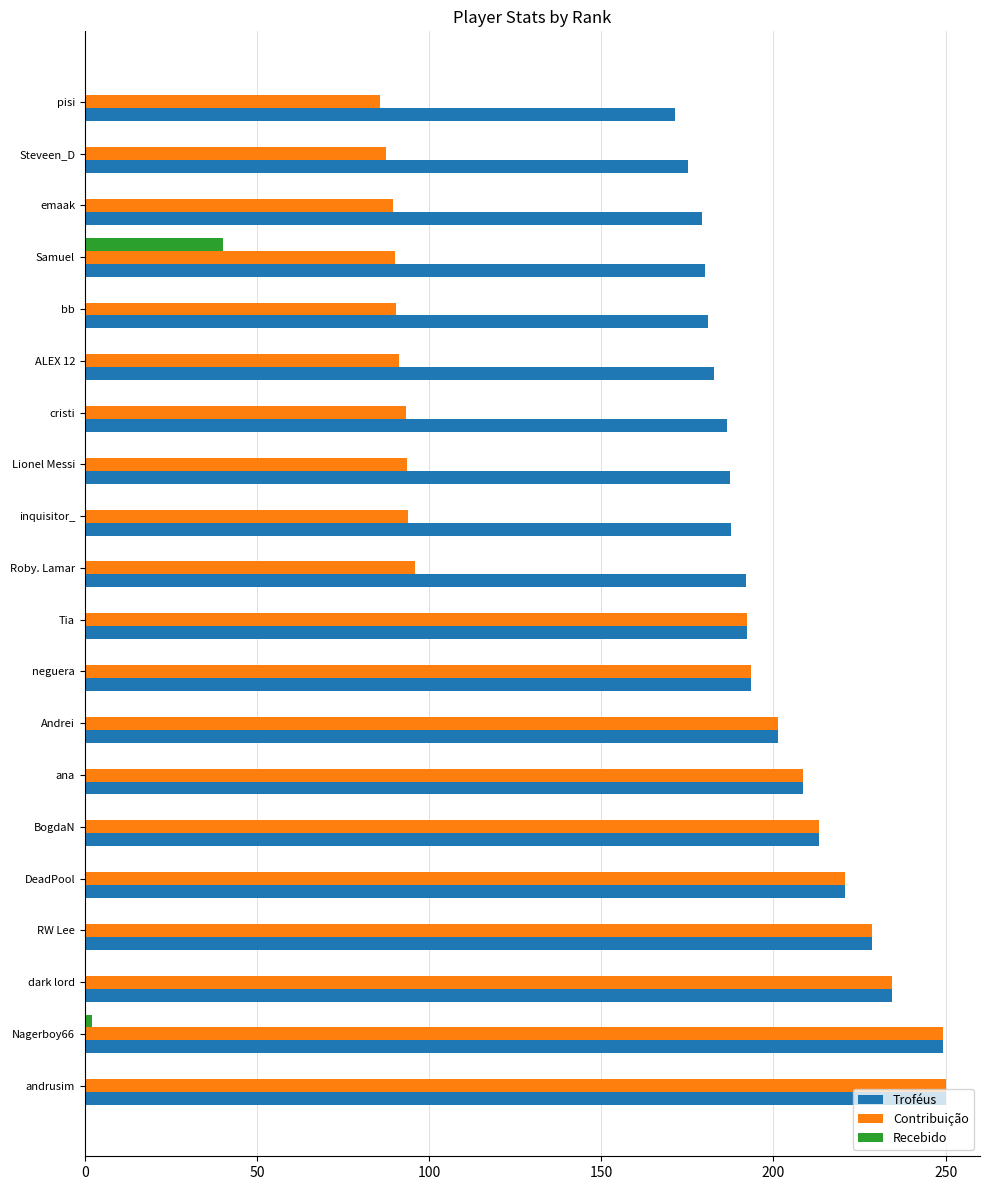

How many values in the Contribuição series exceed 192?

10